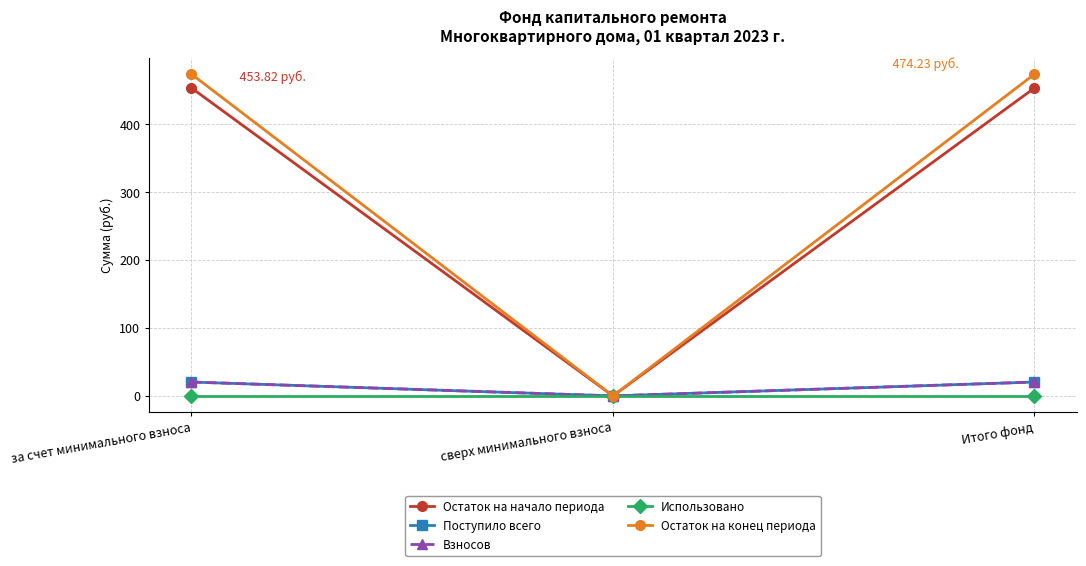

Which label corresponds to the largest value in the chart?

за счет минимального взноса